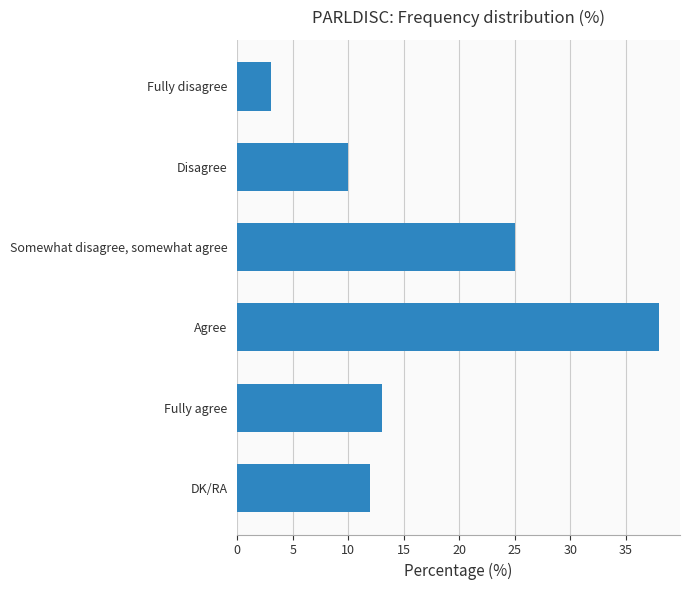

What is the difference between the maximum and minimum values?

35